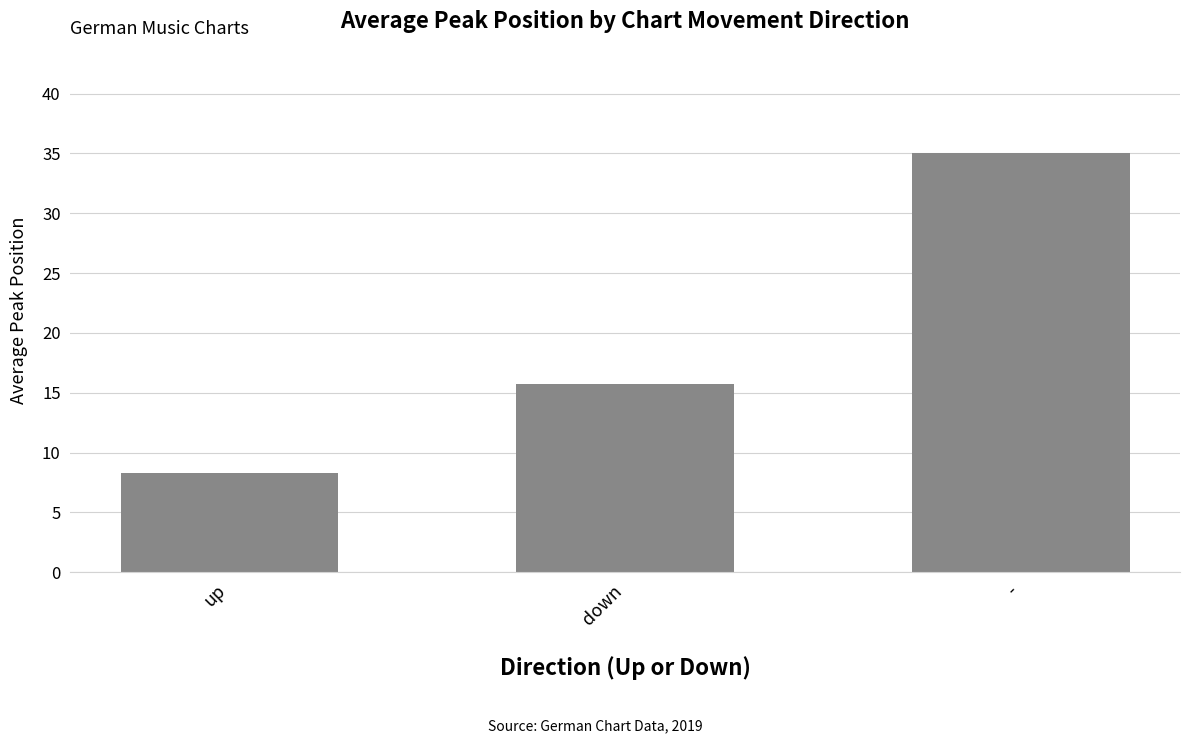

Approximately how many times larger is the value at up compared to down?

0.5